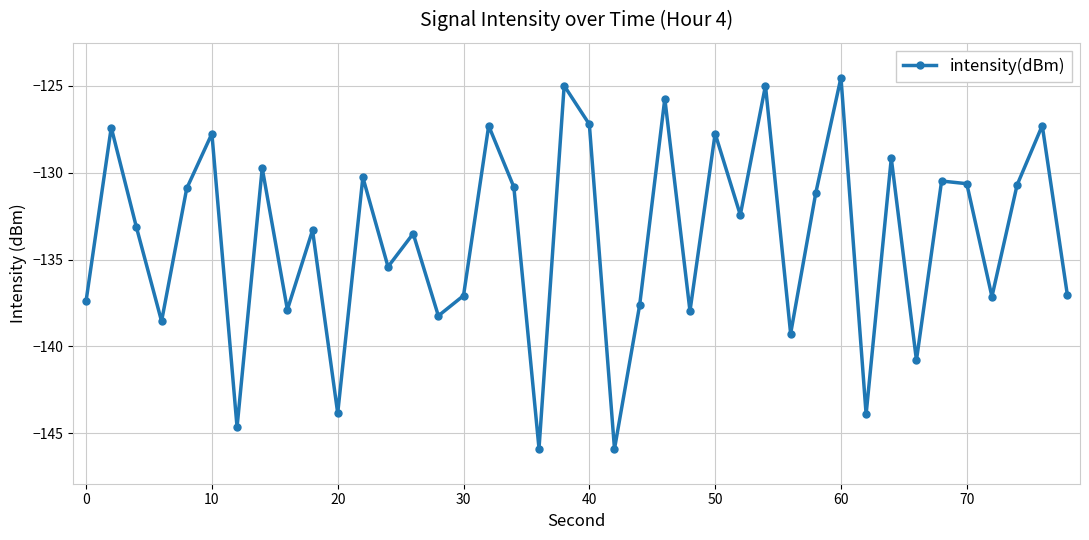

What is the maximum value shown in the chart?

-124.5